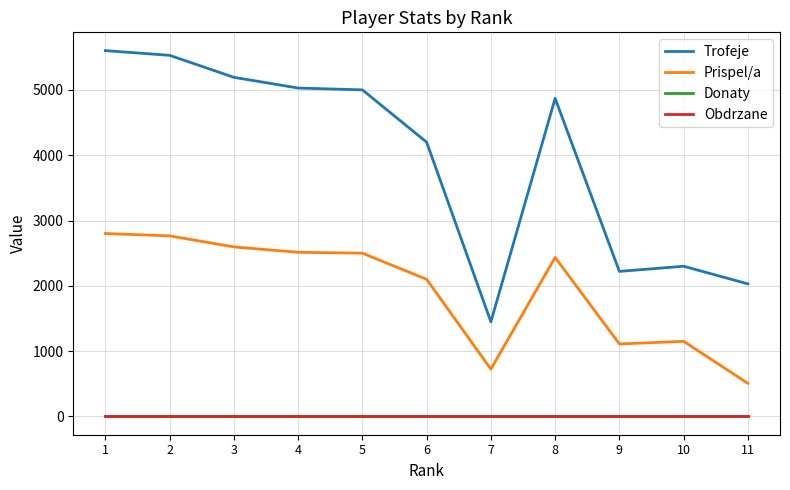

Which series has the largest total across all categories?

Trofeje